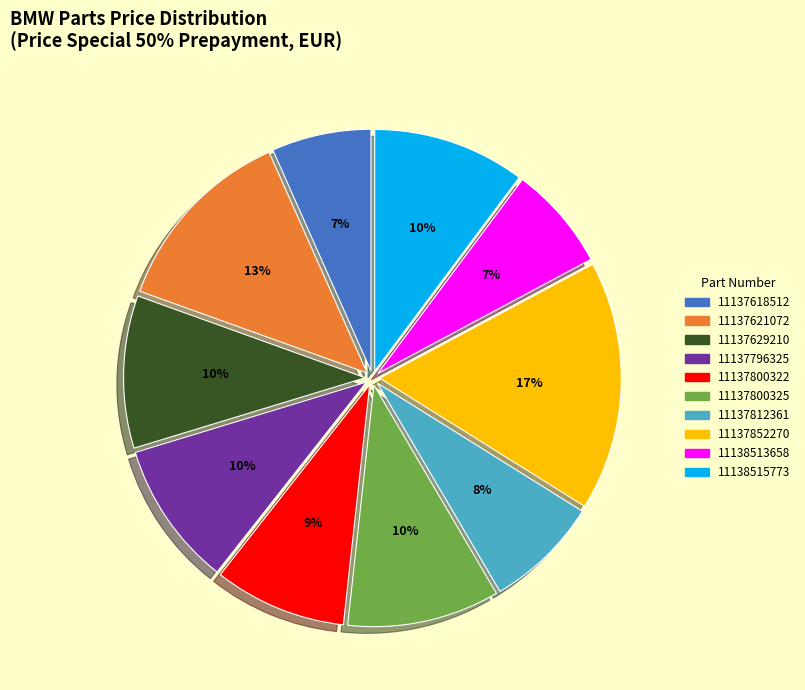

To the nearest percent, what portion does 11137629210 represent?

10%